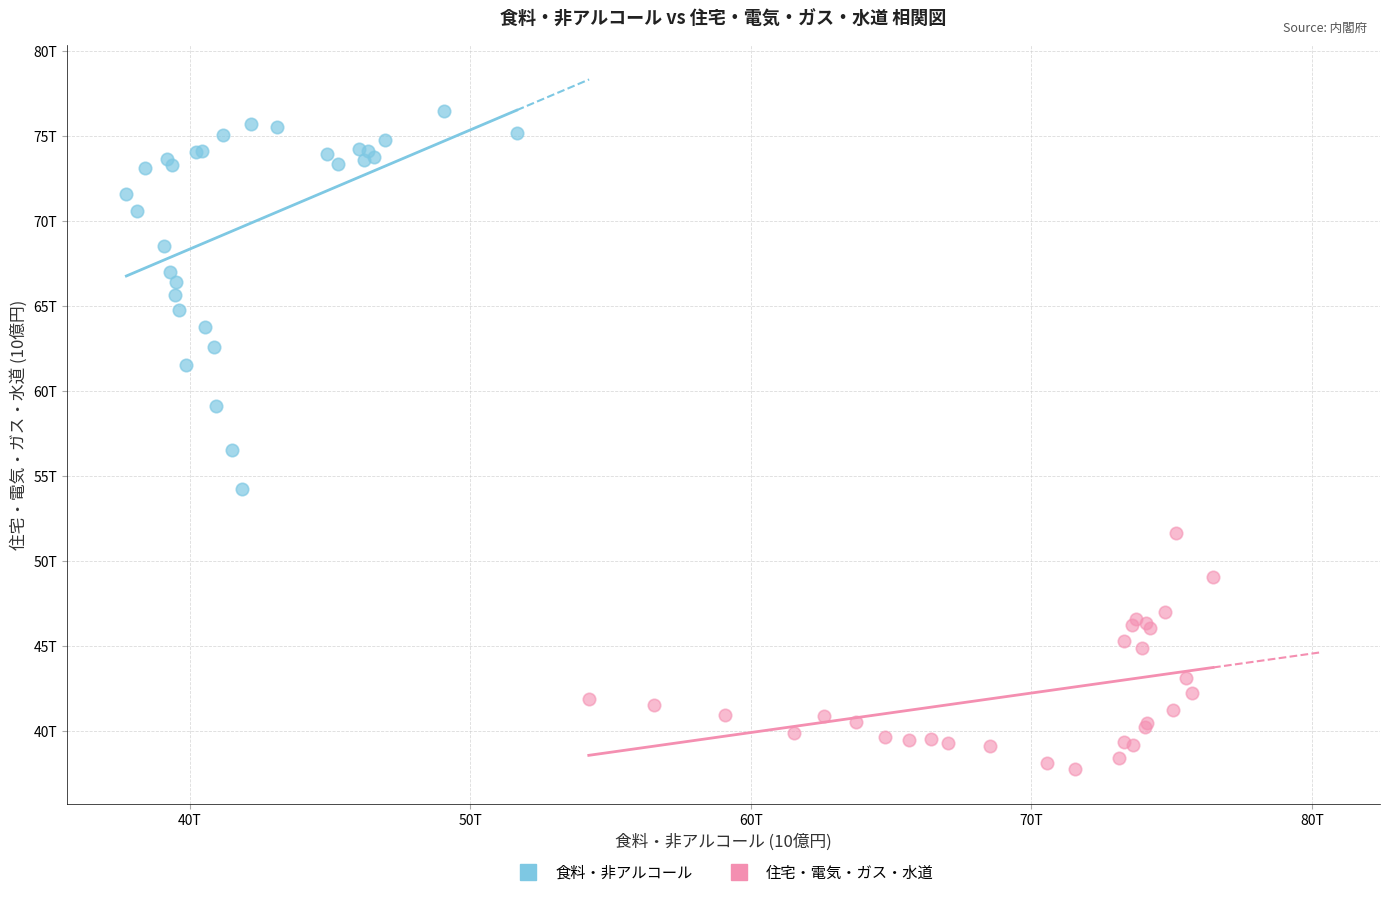

Which series has the largest Y range (max minus min)?

食料・非アルコール